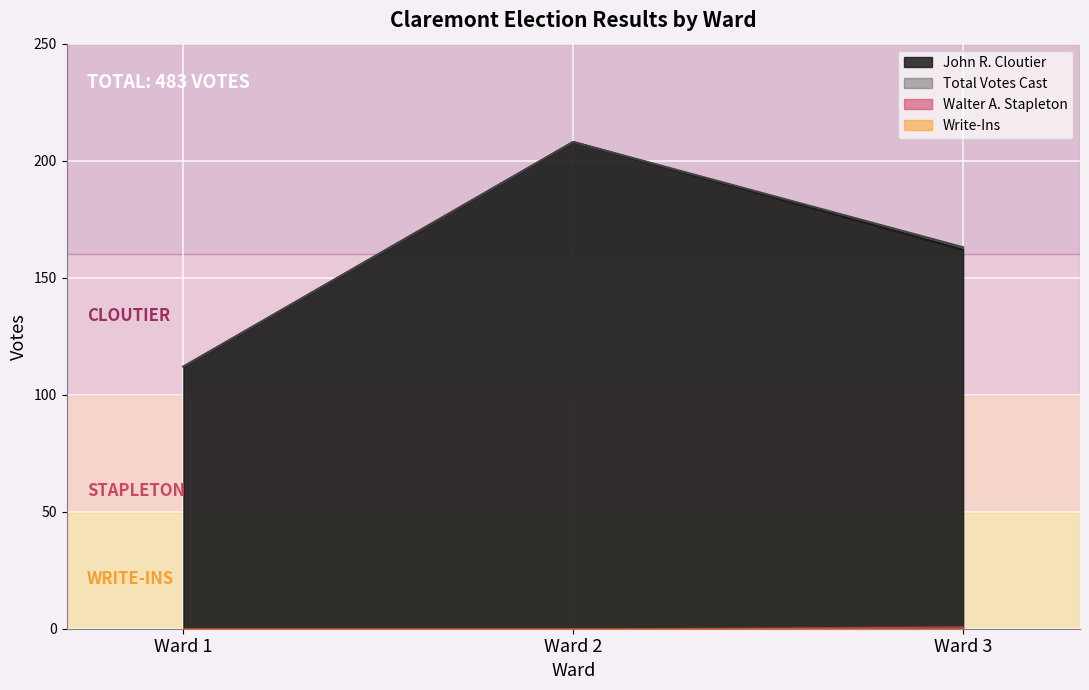

Is the value of Total Votes Cast at Ward 1 greater than the value of John R. Cloutier at Ward 2?

No